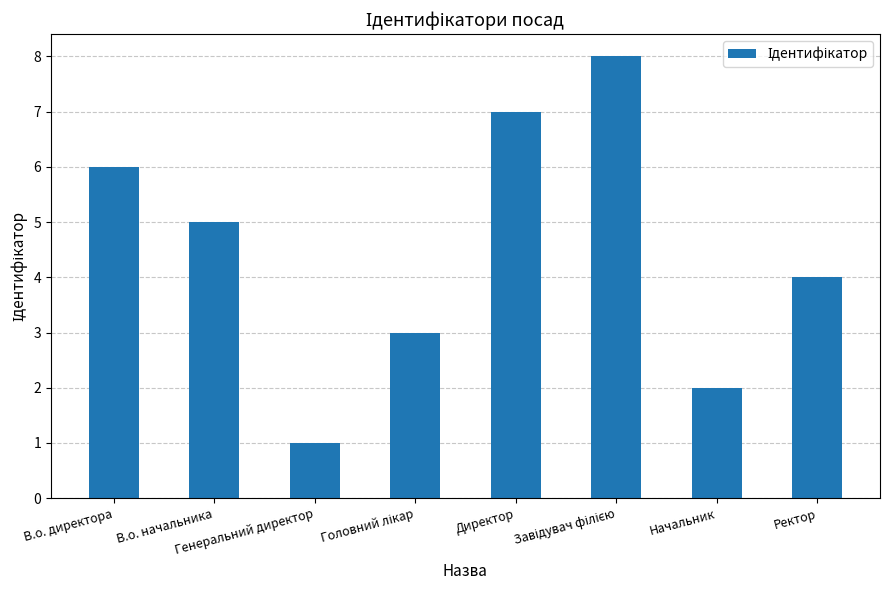

True or false: the data shows 3 at Начальник.

False